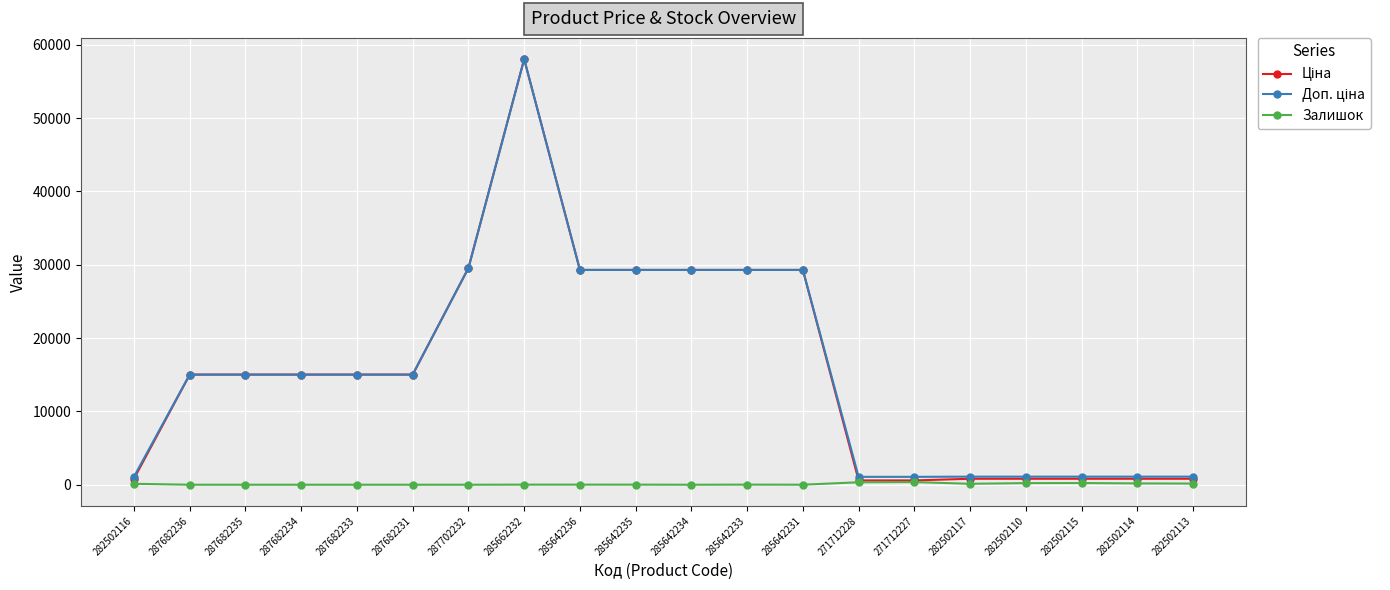

The Залишок series shows 0.0 at 287682236. True or false?

True